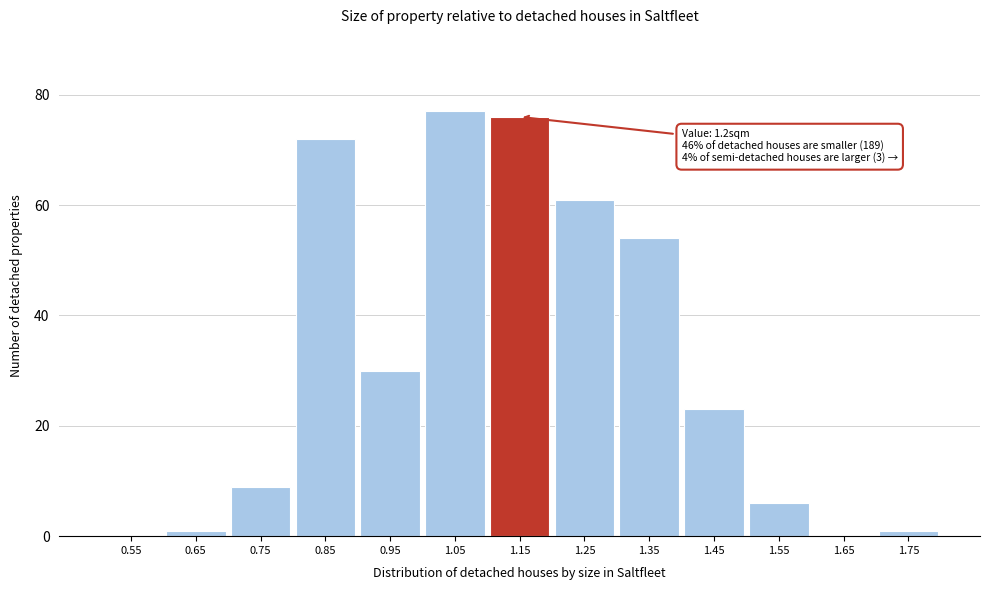

Reading left to right, list all the values displayed in this chart.

0.55=0	0.65=1	0.75=9	0.85=72	0.95=30	1.05=77	1.15=76	1.25=61	1.35=54	1.45=23	1.55=6	1.65=0	1.75=1